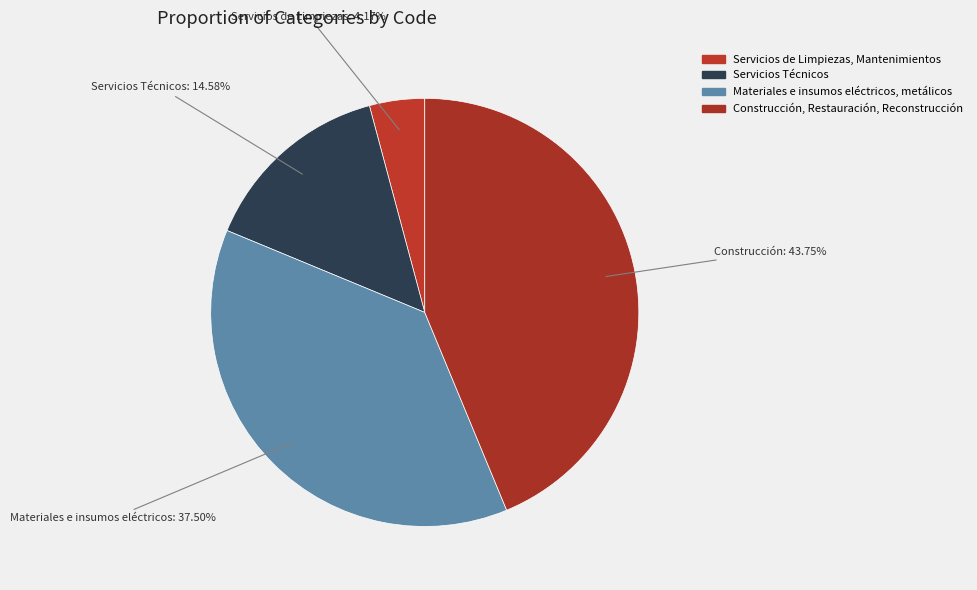

Is it true that Construcción, Restauración, Reconstrucción is 44% of the pie?

True